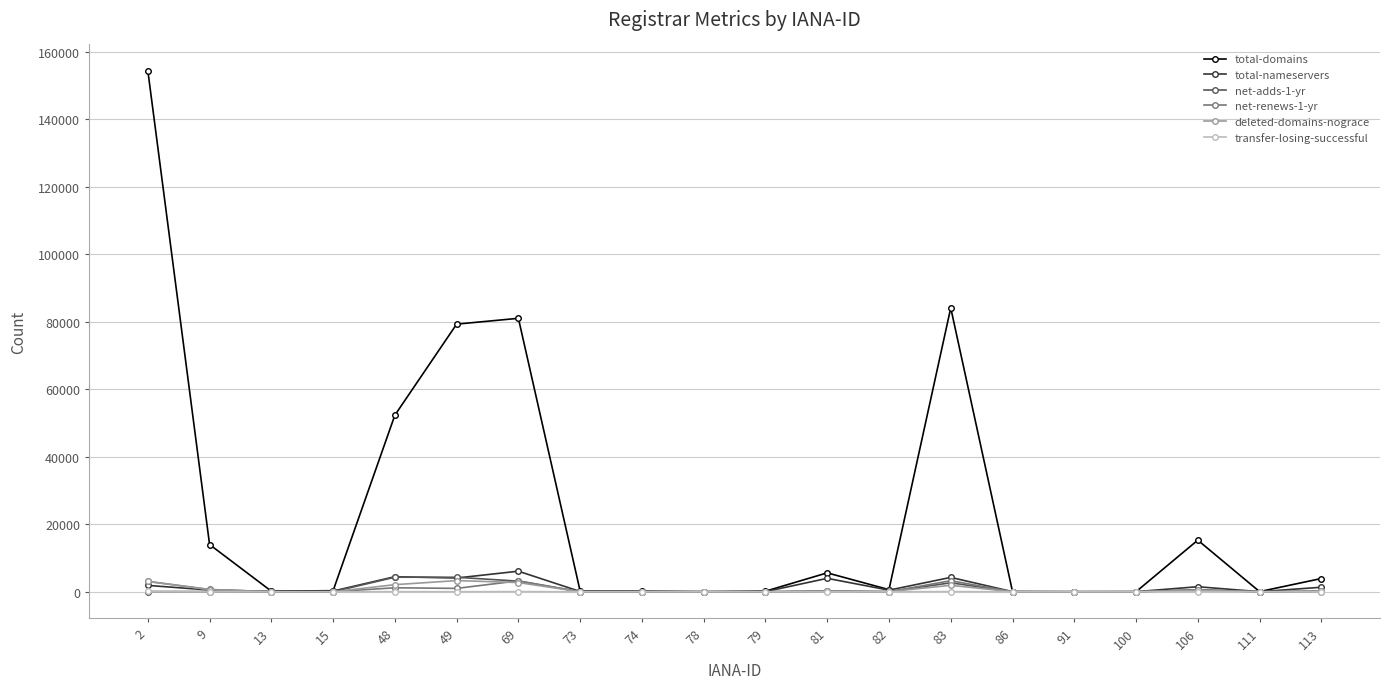

The value of total-domains at 9 is 13994. True or false?

True